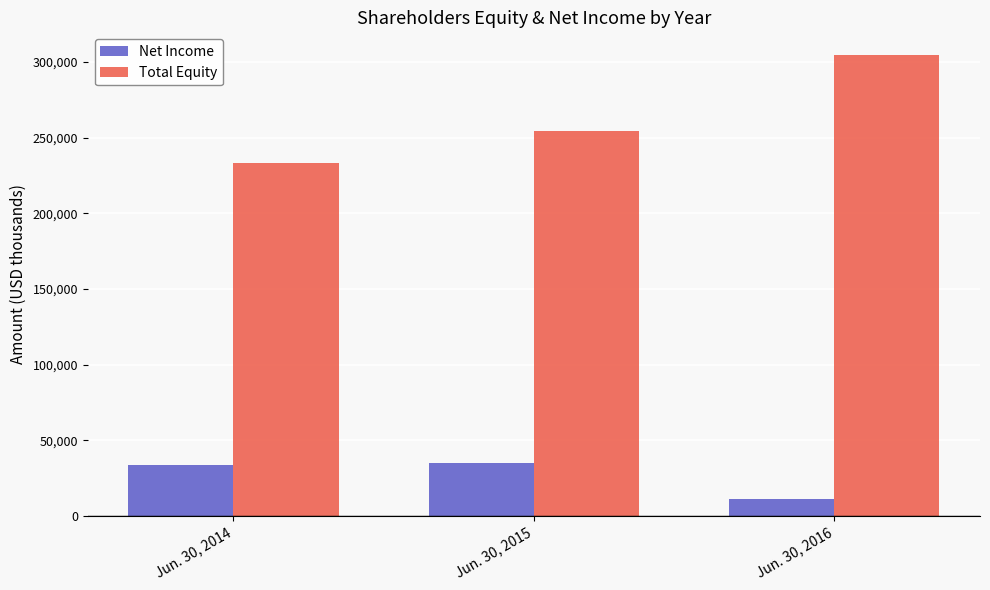

Reading left to right, transcribe all the data shown in this chart.

Net Income: 33483	34766	11376
Total Equity: 233584	254211	304442